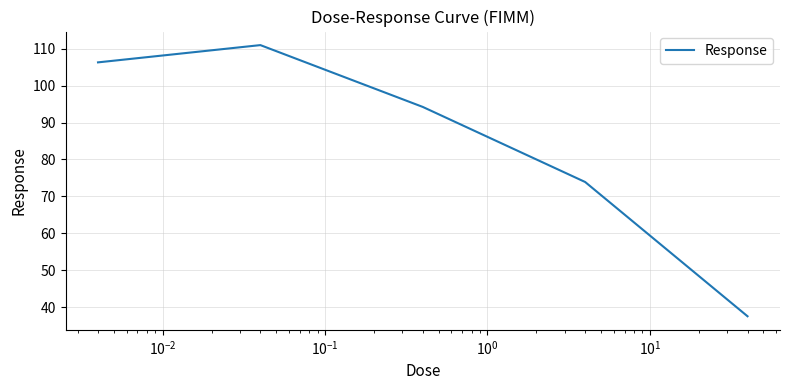

How many distinct data groups are displayed?

1